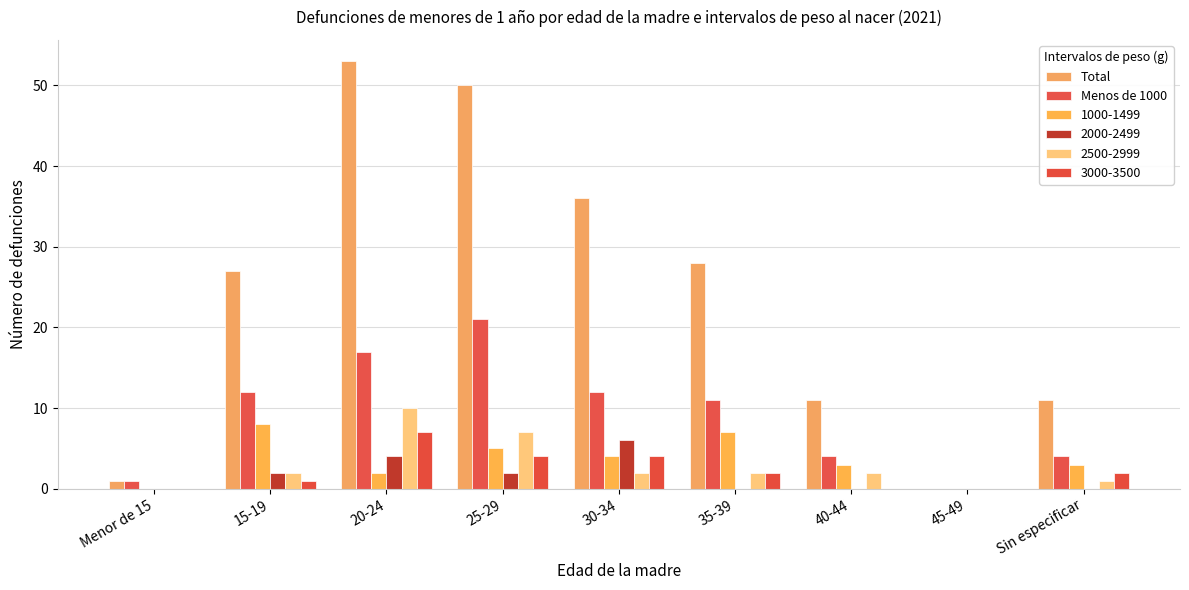

The Menos de 1000 series shows 1 at Menor de 15. True or false?

True